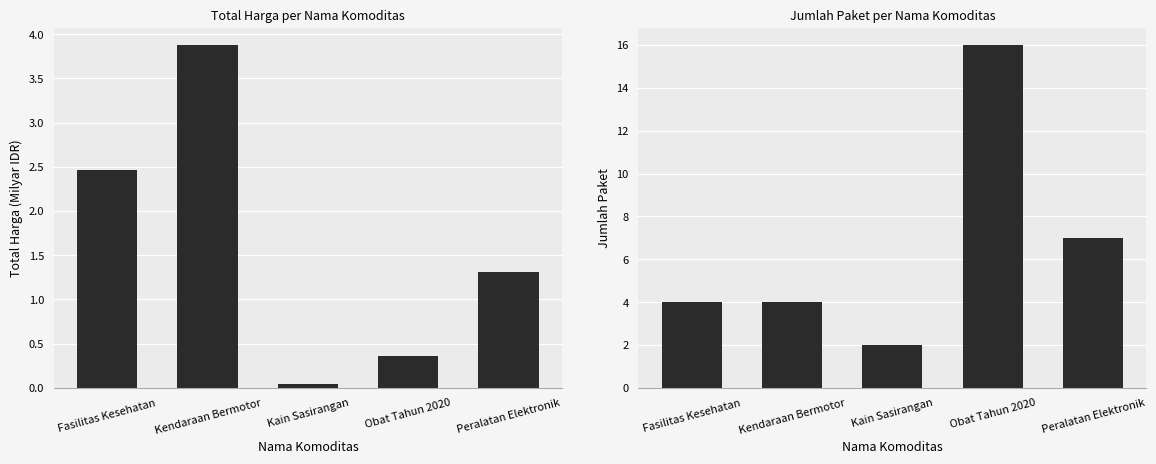

What is the maximum value shown in the chart?

16.0